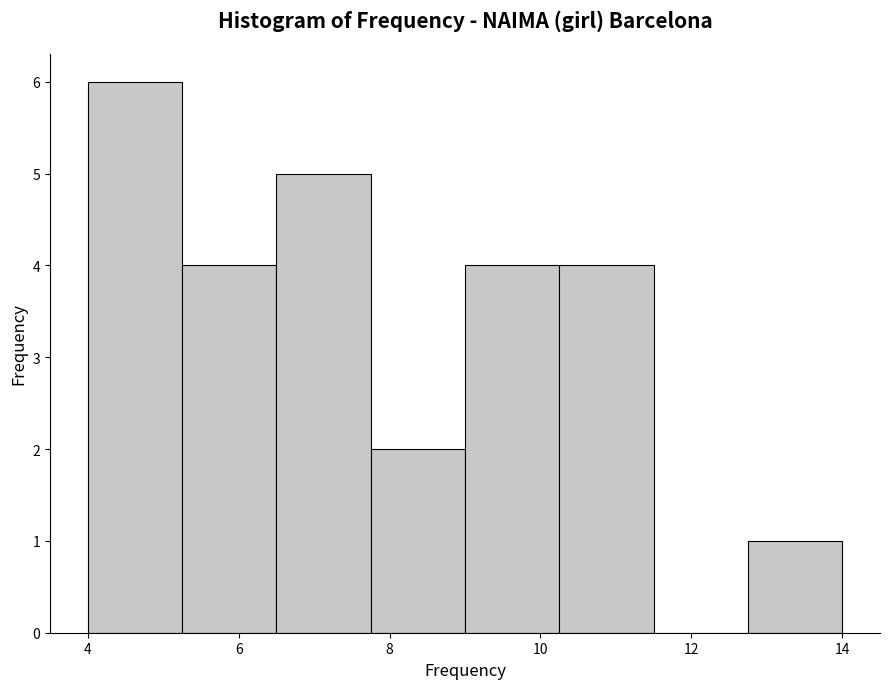

Reading left to right, transcribe this chart: for each bar, give the range it covers on the x-axis and its height. Neither the bar edges nor the heights are printed on the chart, so give them approximately, as read against the axes.

4.00 to 5.25: 6
5.25 to 6.50: 4
6.50 to 7.75: 5
7.75 to 9.00: 2
9.00 to 10.25: 4
10.25 to 11.50: 4
11.50 to 12.75: 0
12.75 to 14.00: 1